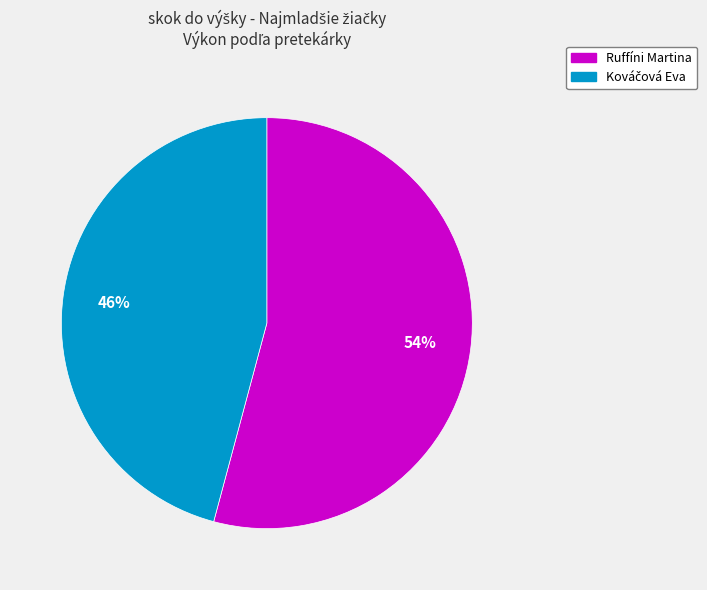

Is it true that Ruffíni Martina is 54% of the pie?

True